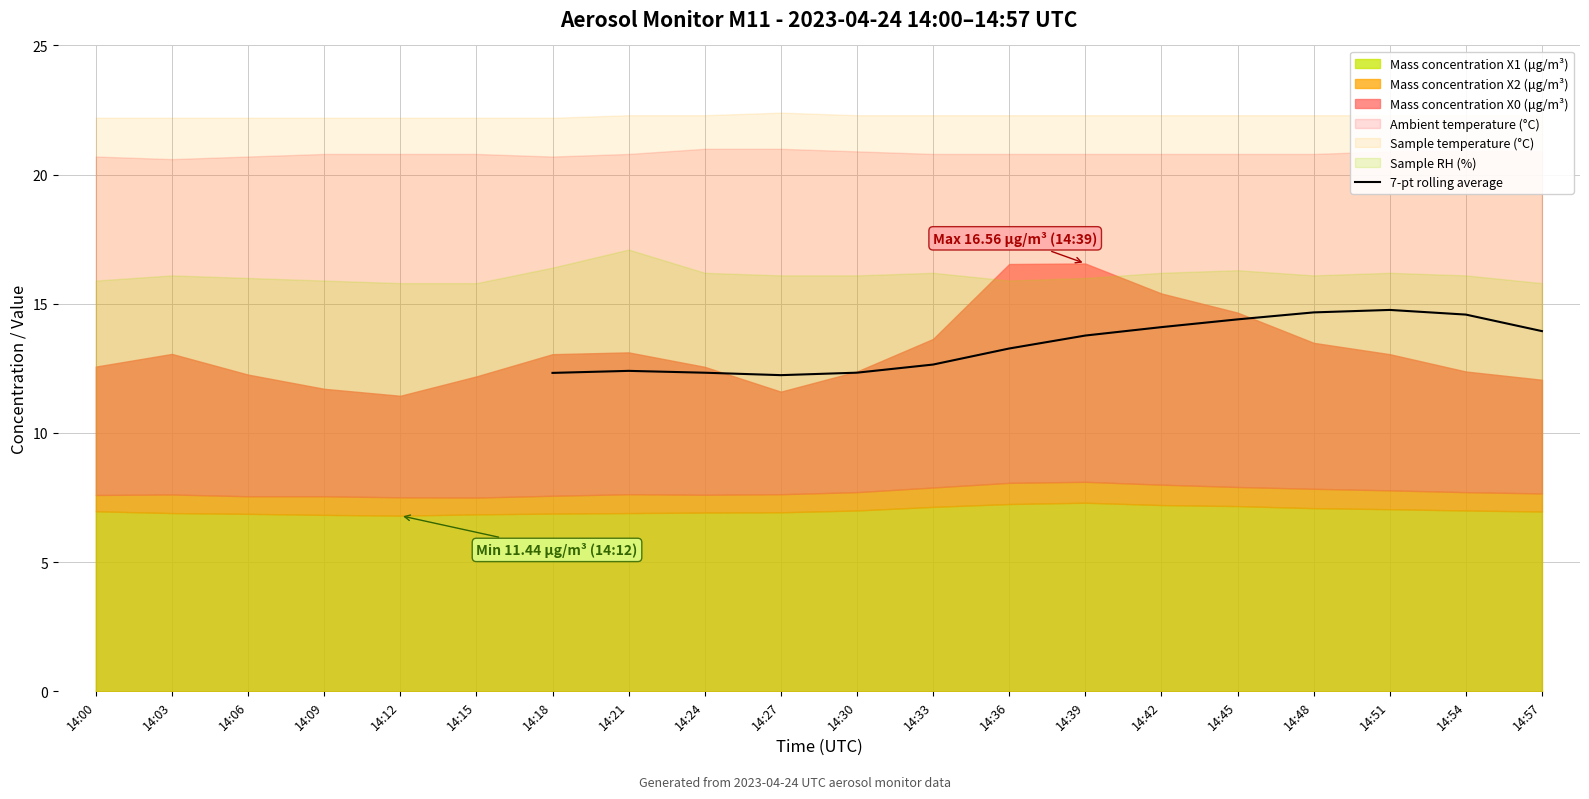

At which label does 7-pt rolling average first exceed 13?

14:36